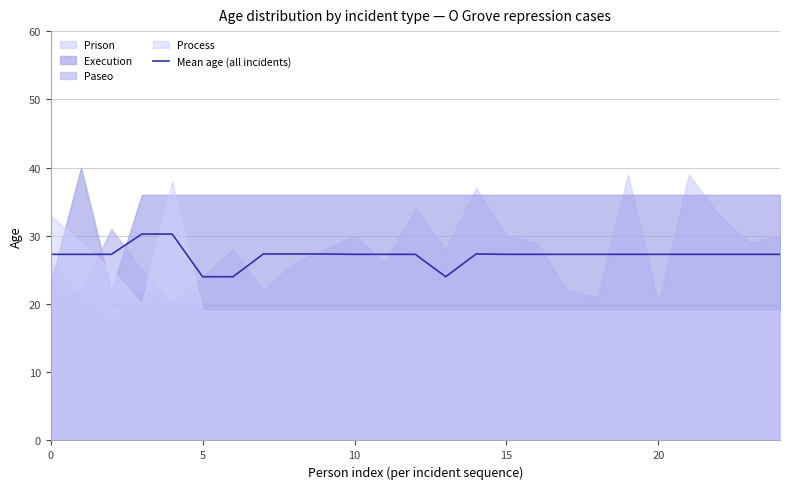

What is the minimum value for Mean age (all incidents)?

24.0